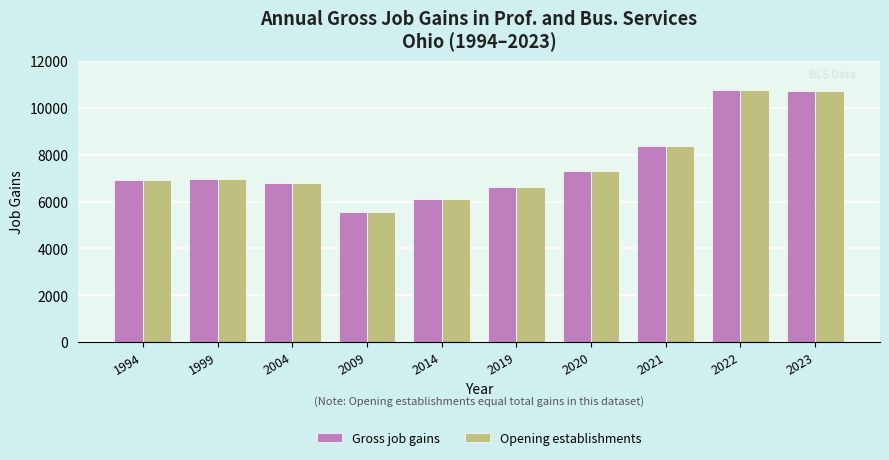

What is the difference between the Opening establishments values at 2020 and 2009?

1746